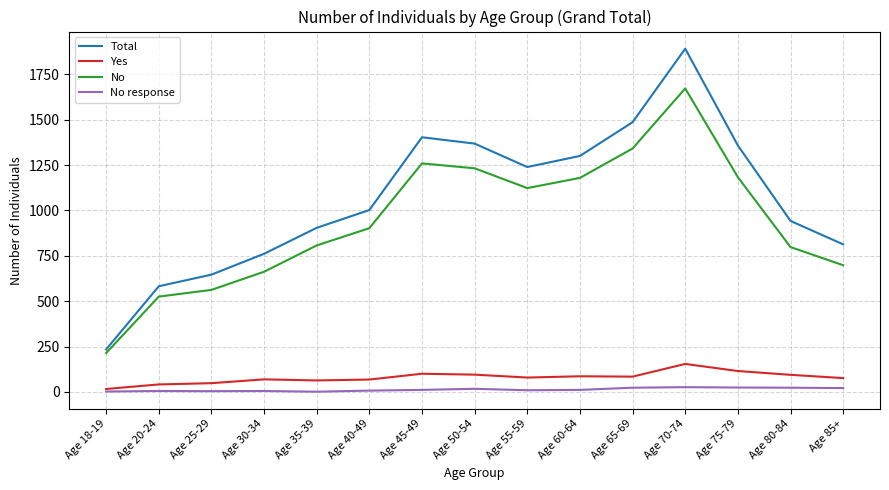

List the series in order of their peak value, highest first.

Total, No, Yes, No response